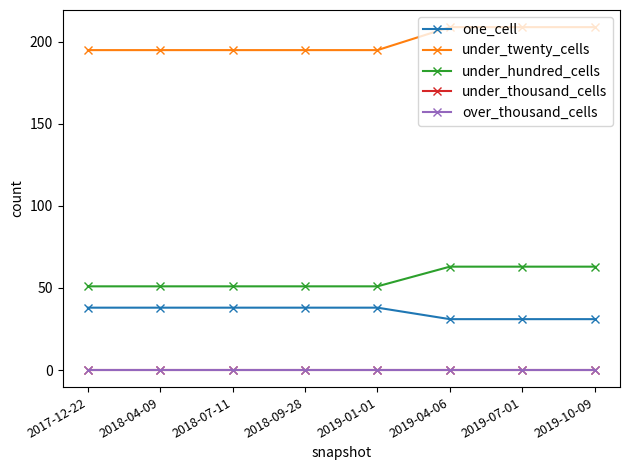

Reading right to left, extract all data points from this chart.

one_cell: 31	31	31	38	38	38	38	38
under_twenty_cells: 209	209	209	195	195	195	195	195
under_hundred_cells: 63	63	63	51	51	51	51	51
under_thousand_cells: 0	0	0	0	0	0	0	0
over_thousand_cells: 0	0	0	0	0	0	0	0